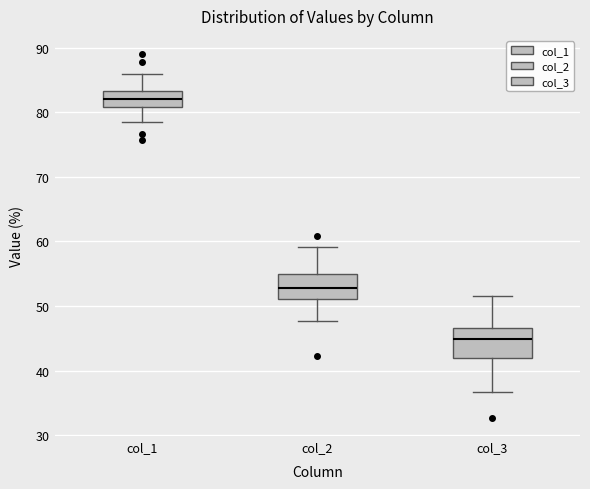

Reading left to right, transcribe this box plot: for each box, give where its median line is, the range the box spans, and where its two whiskers end, as read against the y-axis. The values are not printed on the chart, so give them approximately, as read against the axis.

col_1: median 82, box 81 to 83, whiskers 79 to 86
col_2: median 53, box 51 to 55, whiskers 48 to 59
col_3: median 45, box 42 to 47, whiskers 37 to 52